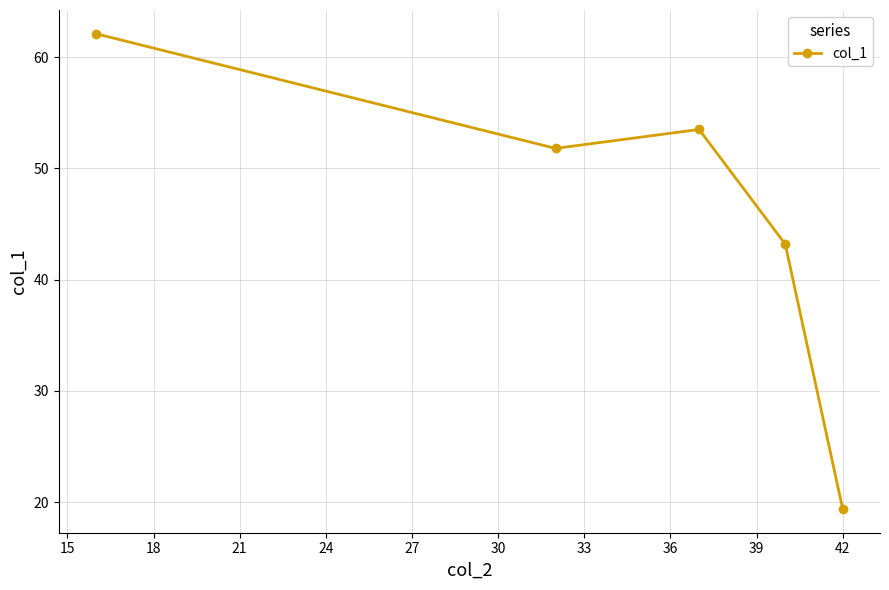

What is the average value?

46.0